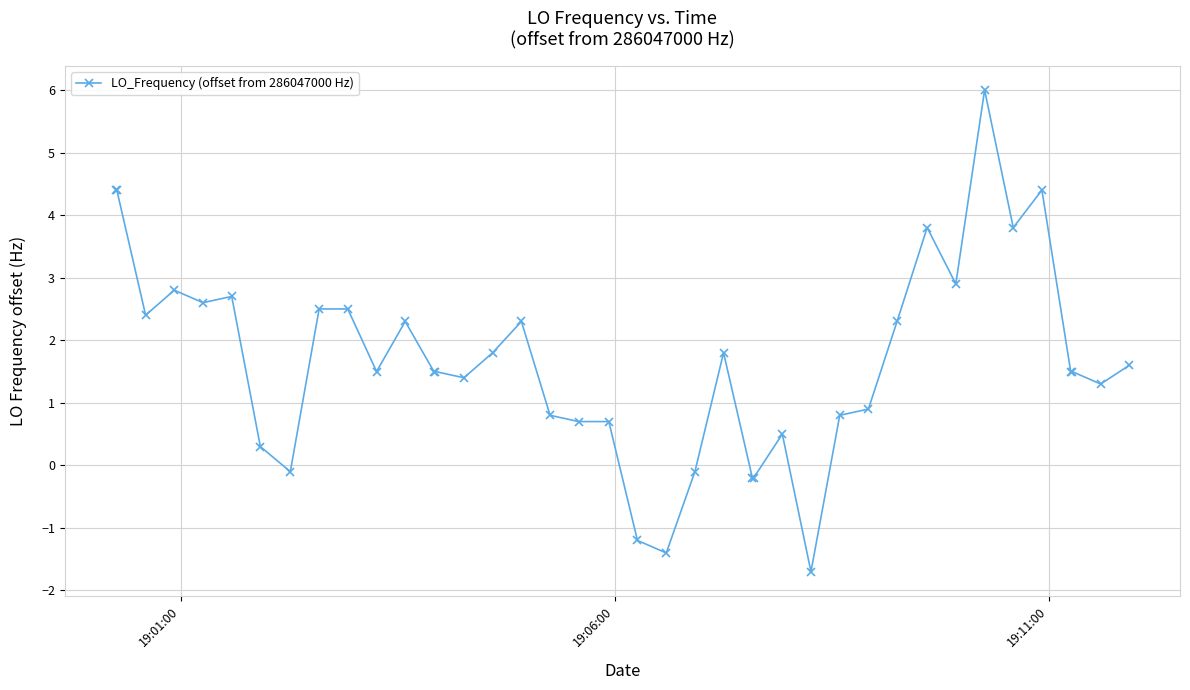

What is the value of the 5th point from the left?

2.6